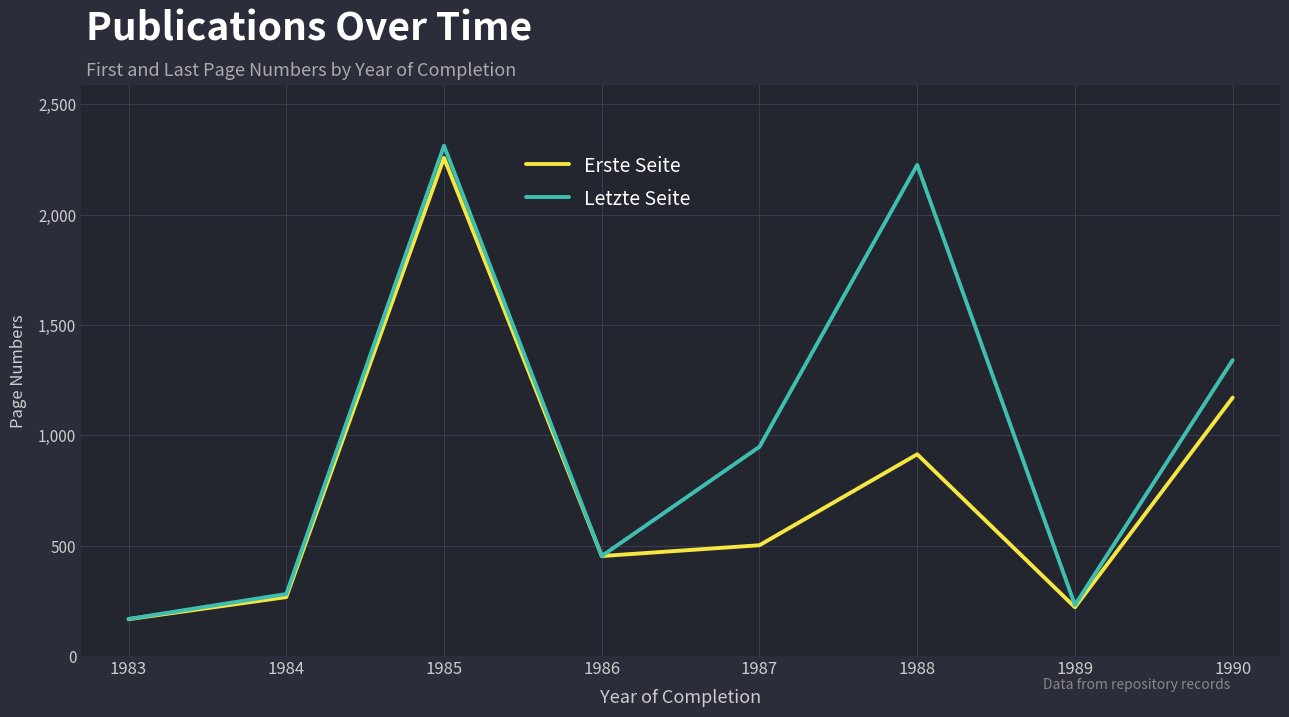

Which label corresponds to the largest value in the chart?

1985